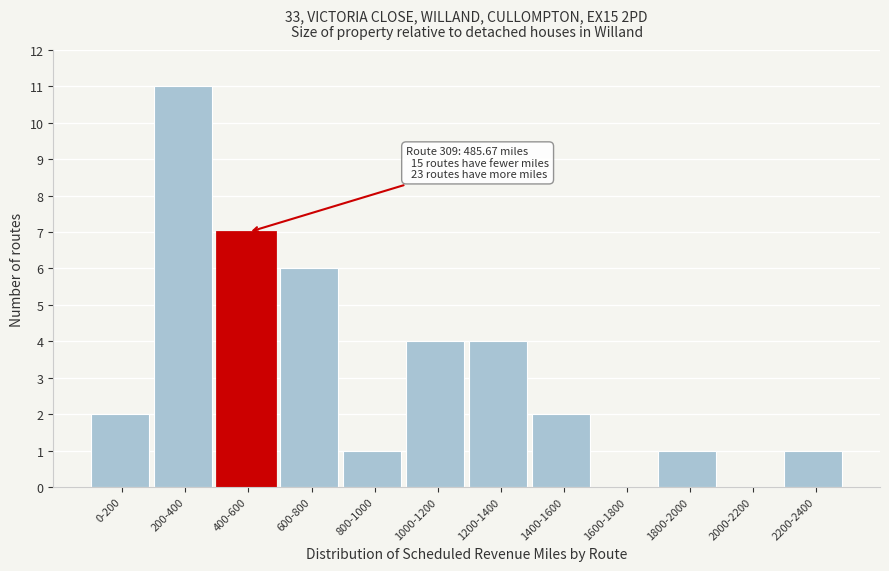

Reading left to right, extract all data points from this chart.

0-200=2	200-400=11	400-600=7	600-800=6	800-1000=1	1000-1200=4	1200-1400=4	1400-1600=2	1600-1800=0	1800-2000=1	2000-2200=0	2200-2400=1